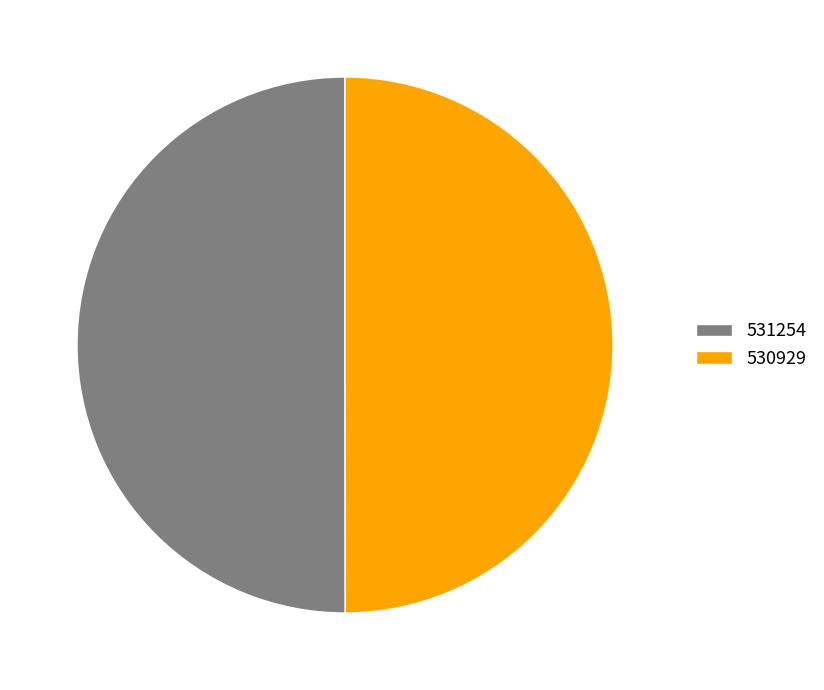

Is the sum of 530929 and 531254 greater than half?

Yes